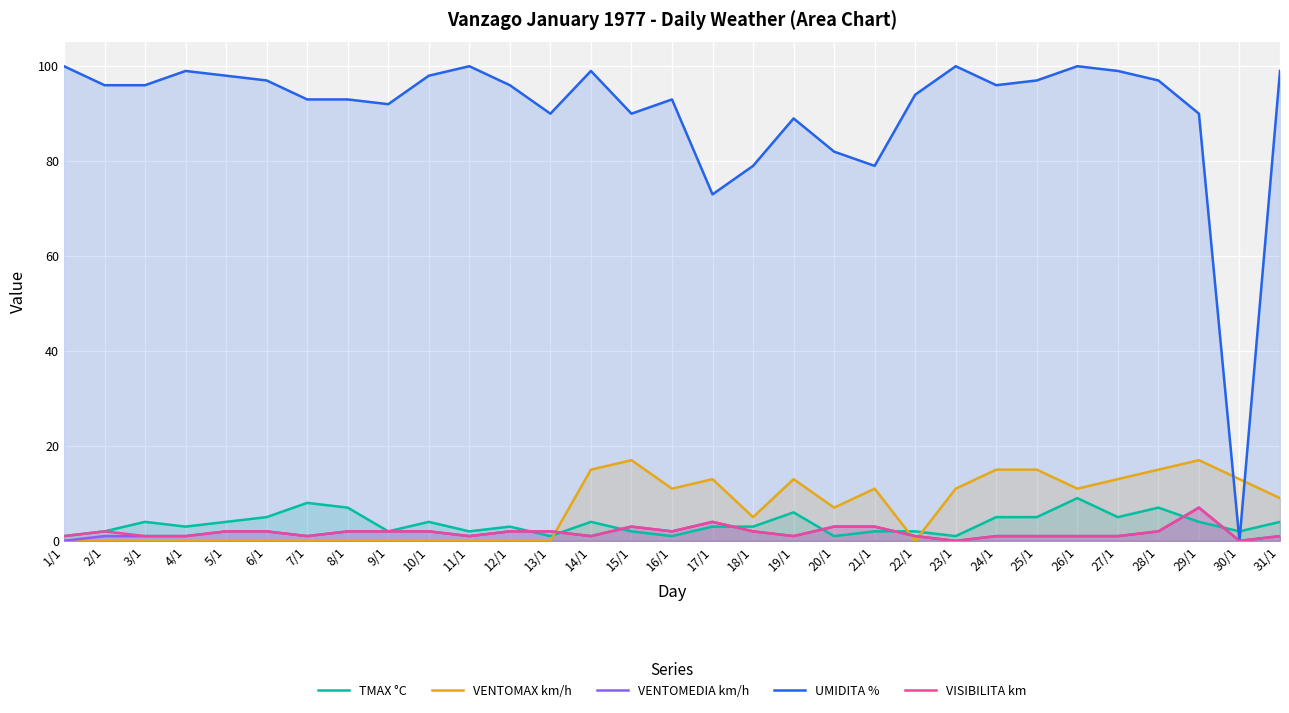

Where is the first local minimum for UMIDITA %?

9/1